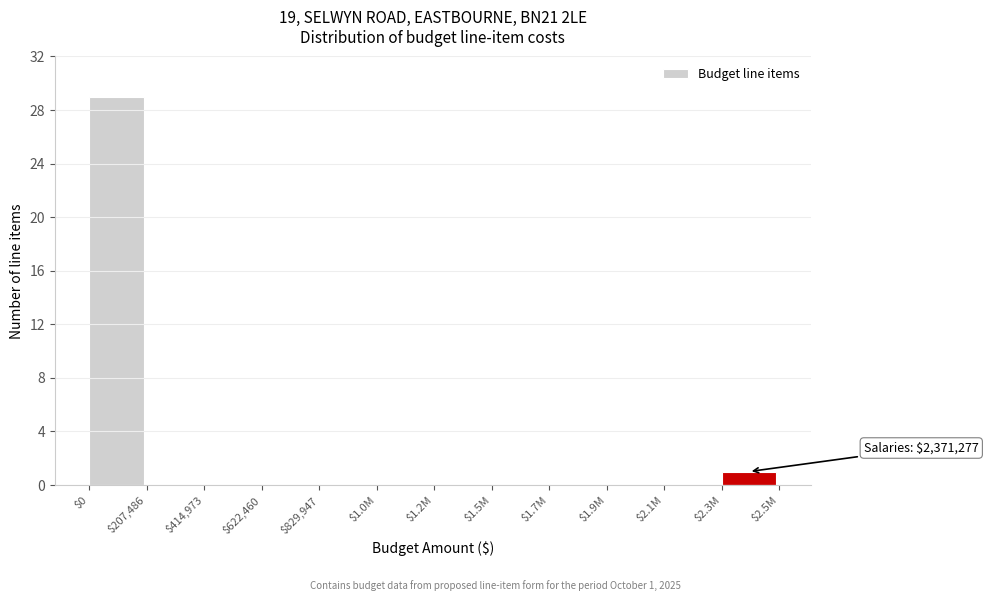

What is the sum of all values?

30